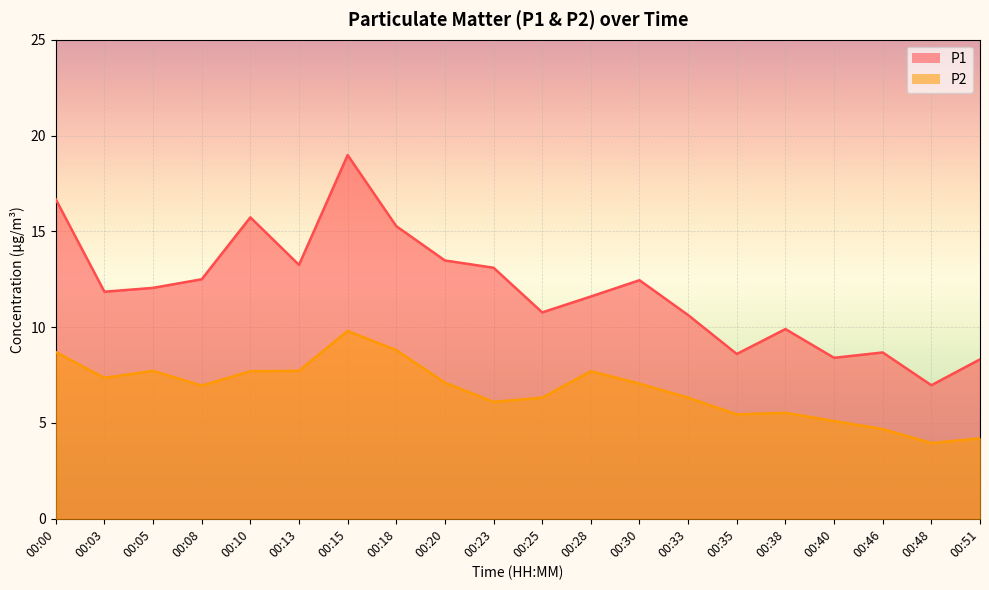

Is it true that P2 equals 7.0 at 00:40?

False